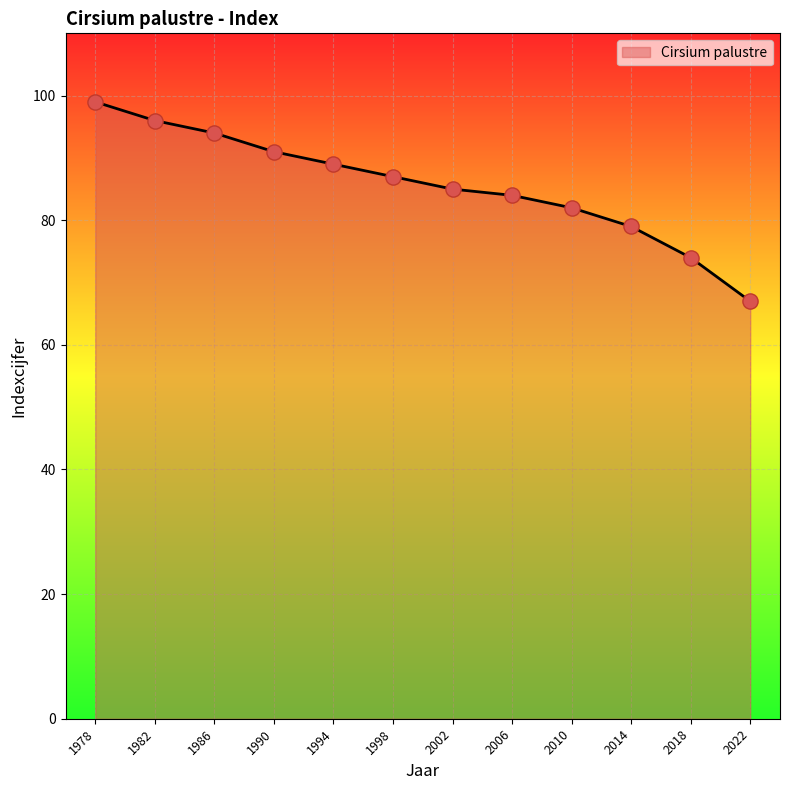

What is the change in value from 1986 to 2018?

-20